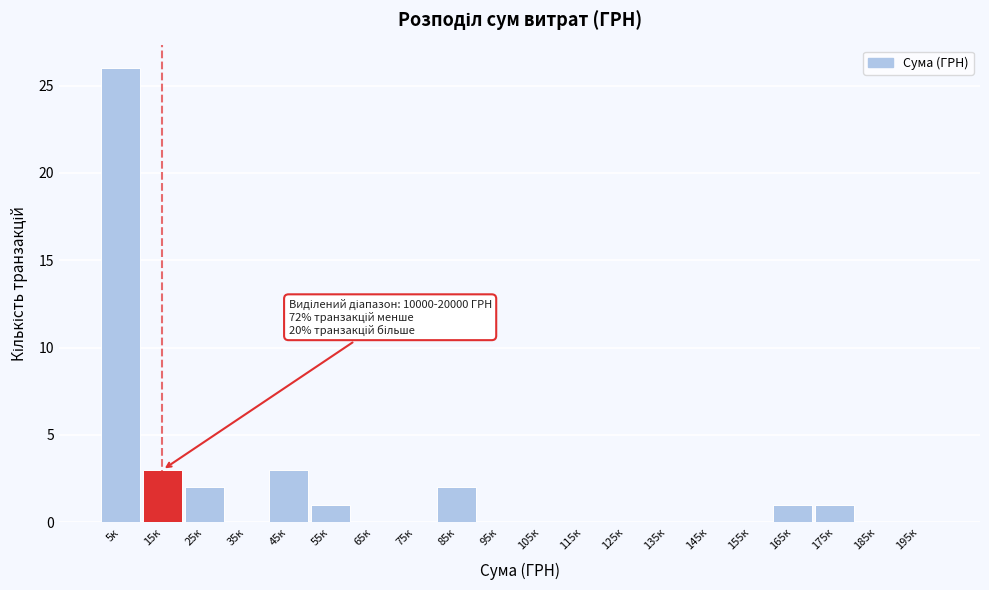

Reading left to right, what are all the values shown in this chart?

5к=26	15к=3	25к=2	35к=0	45к=3	55к=1	65к=0	75к=0	85к=2	95к=0	105к=0	115к=0	125к=0	135к=0	145к=0	155к=0	165к=1	175к=1	185к=0	195к=0